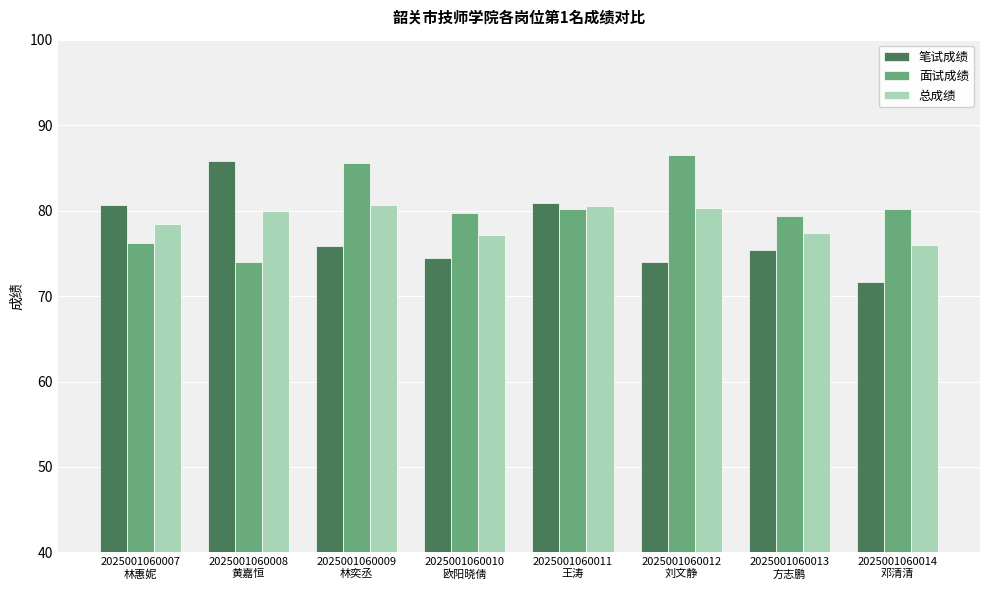

Count the number of data series in this chart.

3